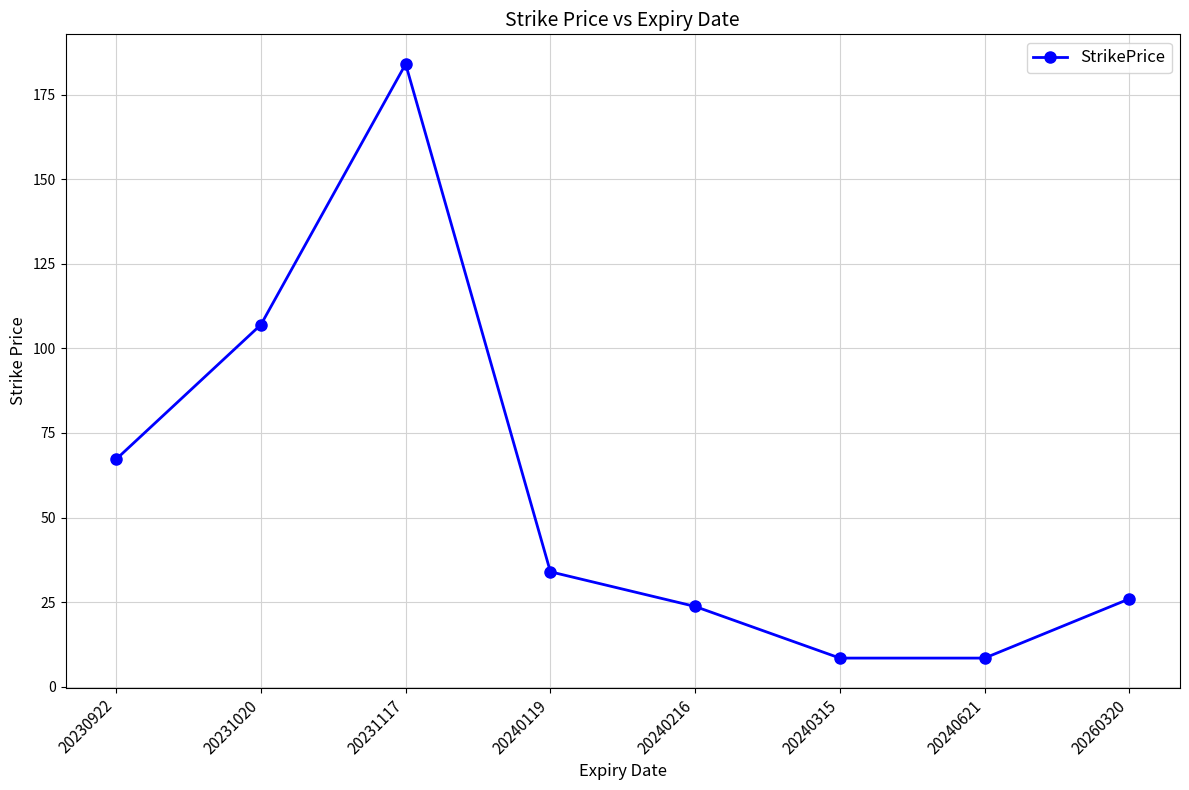

Where is the first local maximum?

20231117